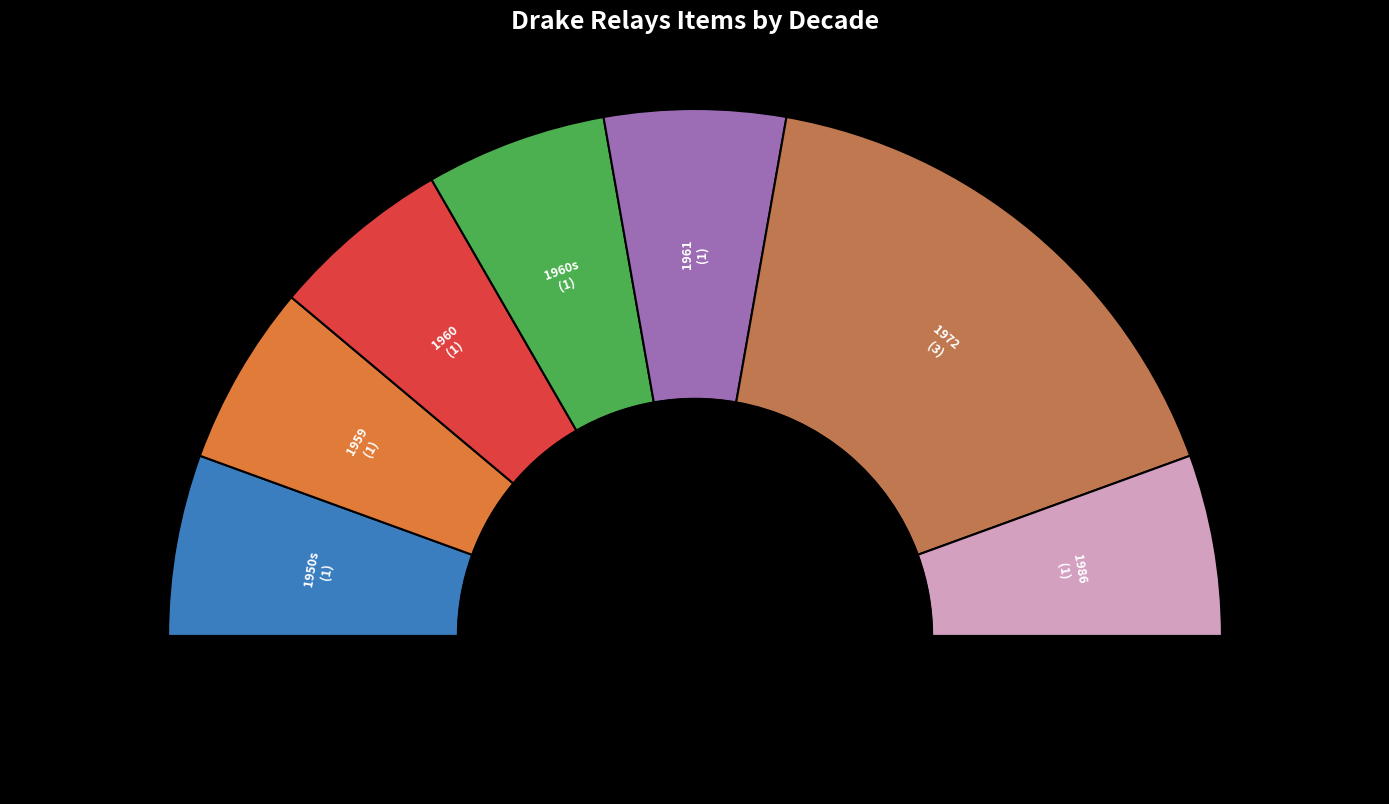

Is it true that 1972 is 47% of the pie?

False